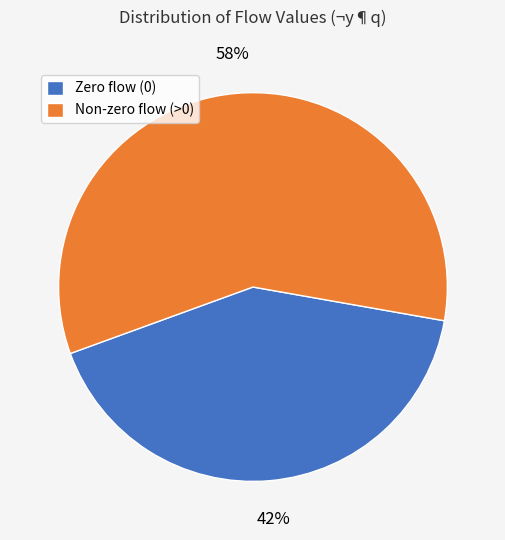

What is the ratio of the value at Zero flow (0) to the value at Non-zero flow (>0)?

0.7